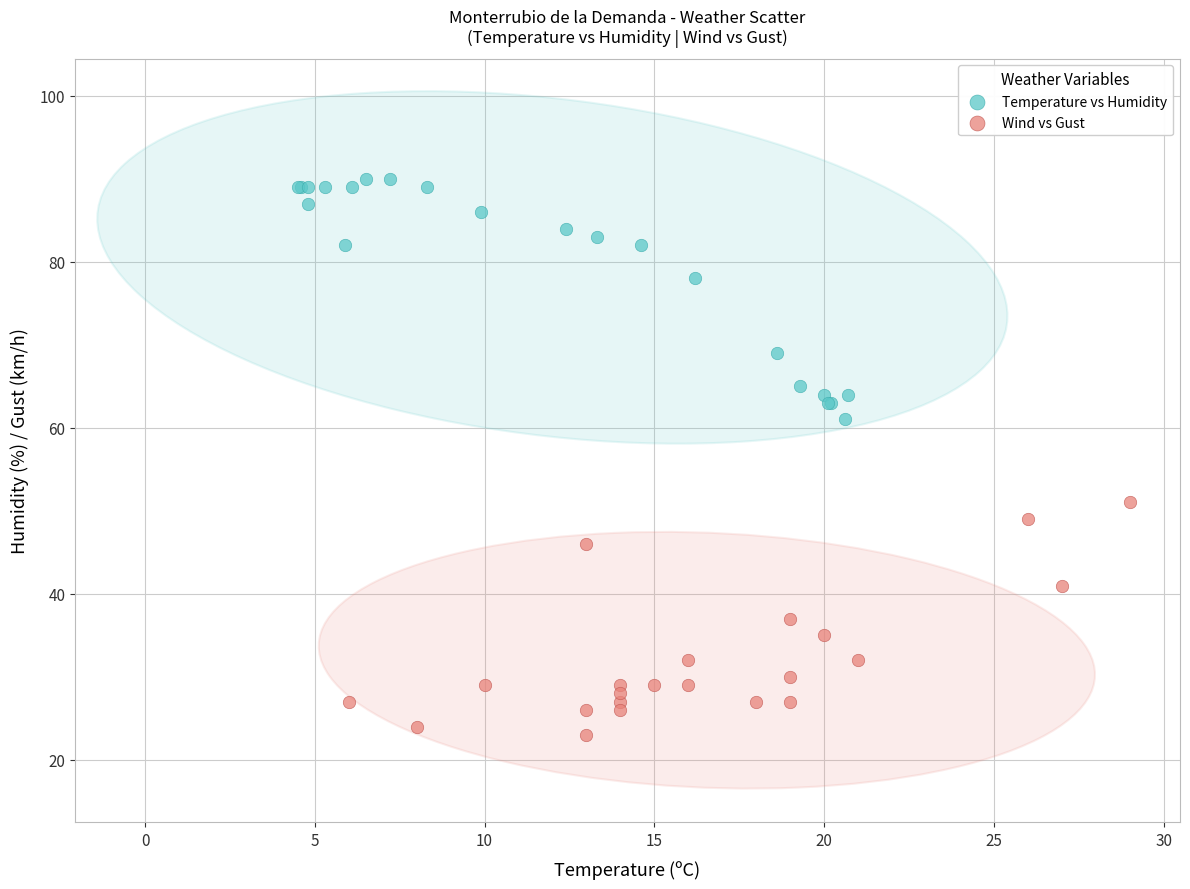

Which series contains the lowest Y value?

Wind vs Gust